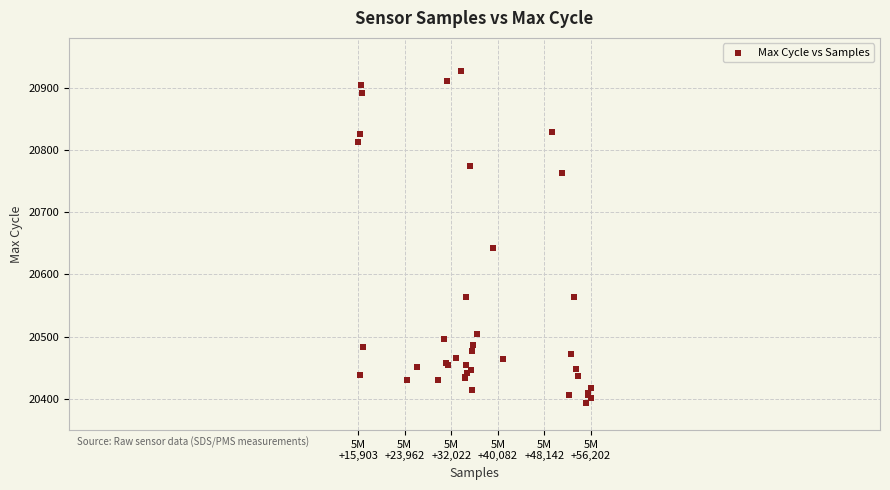

What Y value in the scatter plot is closest to 20660?

20643